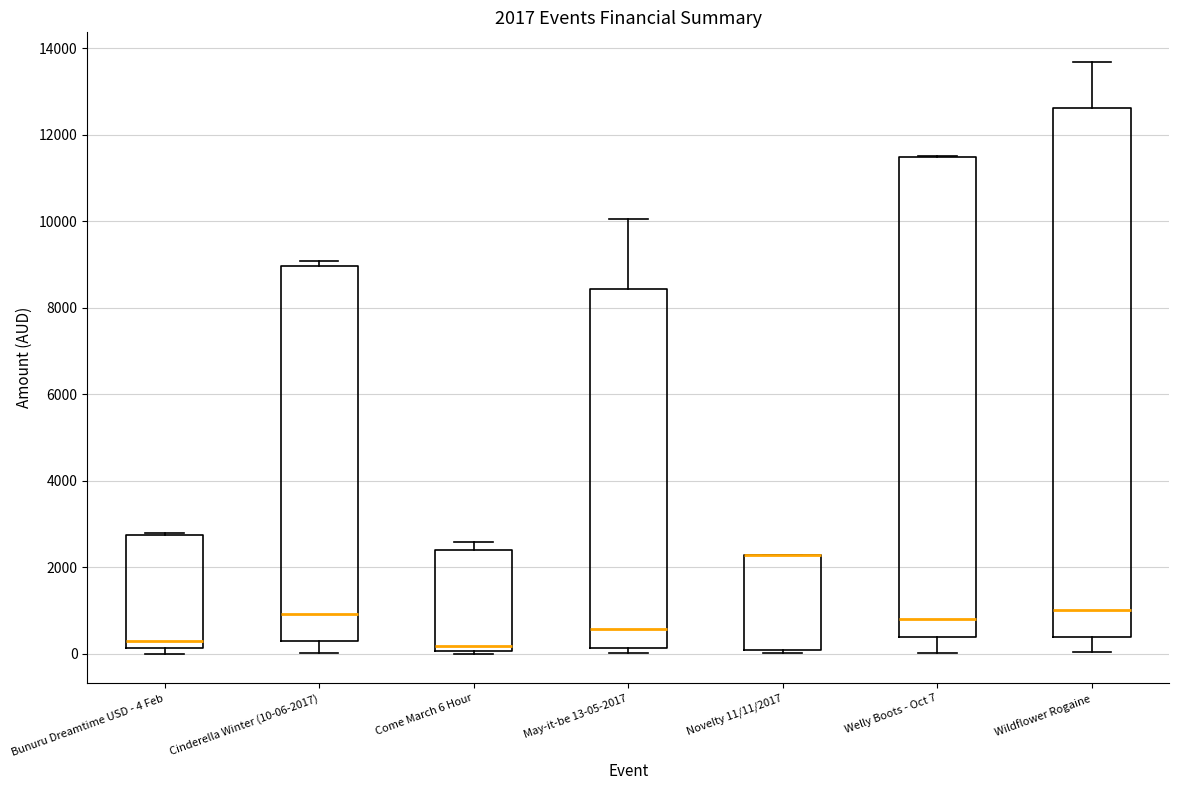

Comparing the boxes themselves (not the whiskers), which one is the tallest?

Wildflower Rogaine